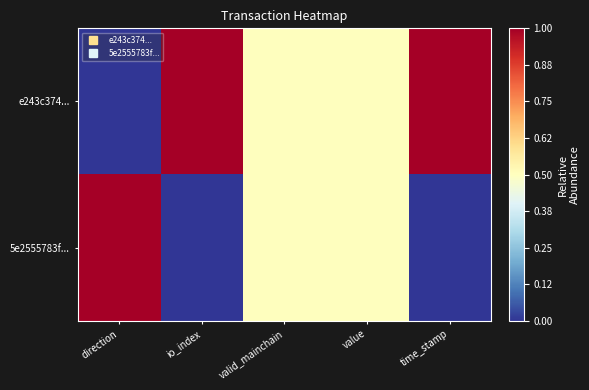

What is the spread (max minus min) of values at time_stamp?

1.0